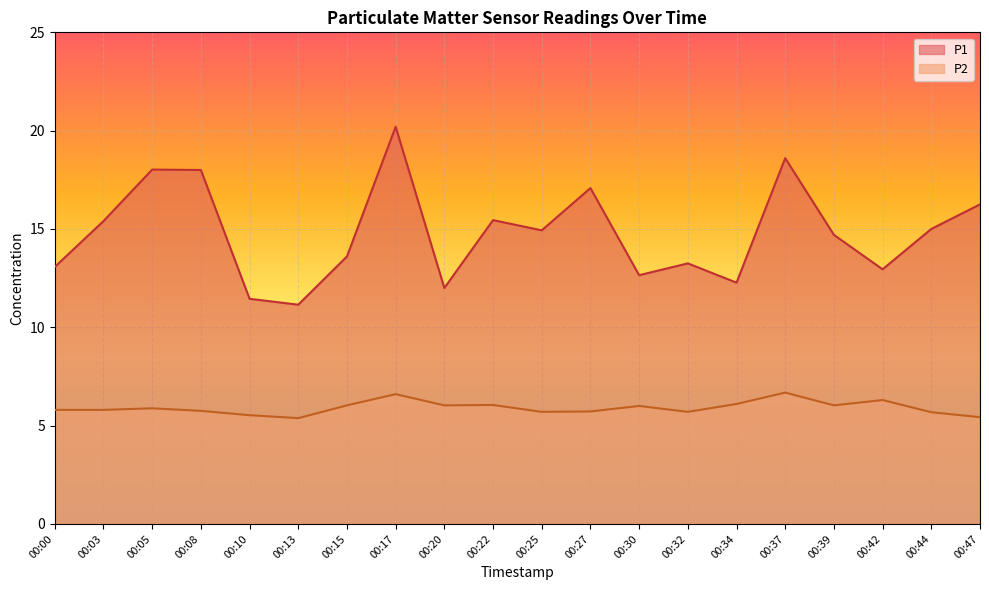

Is the value of P2 at 00:44 greater than the value of P1 at 00:17?

No